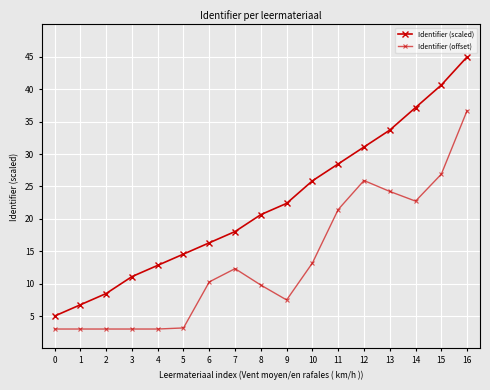

How many lines are shown in the chart?

2